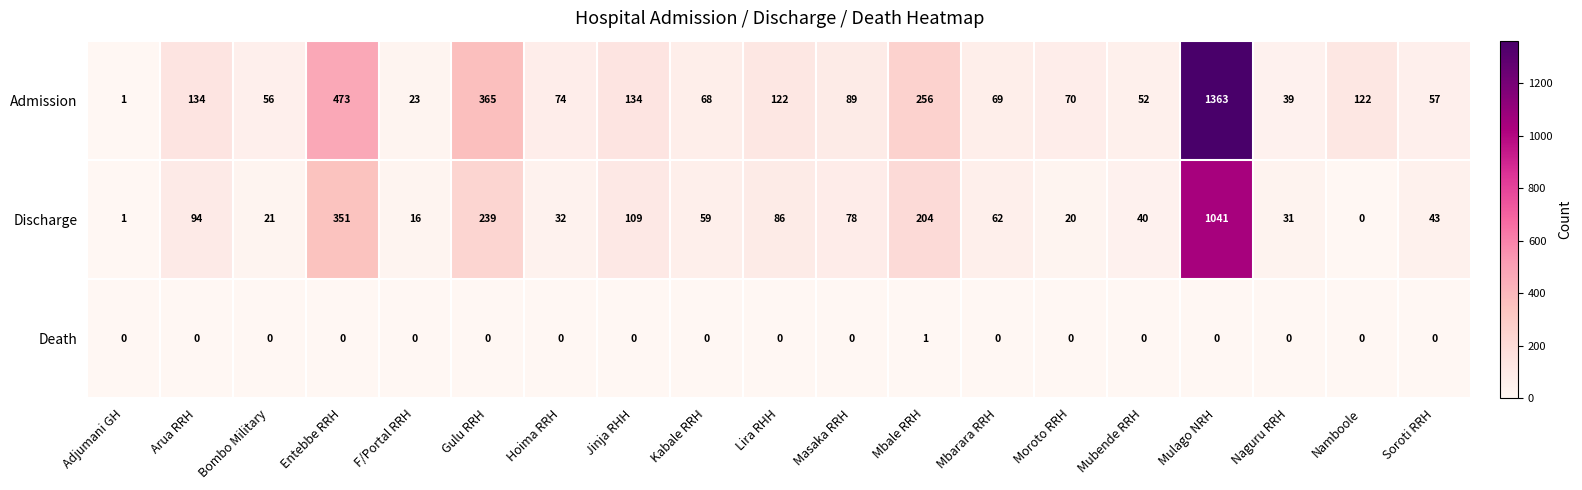

What is the difference between the maximum and minimum values in the Discharge series?

1041